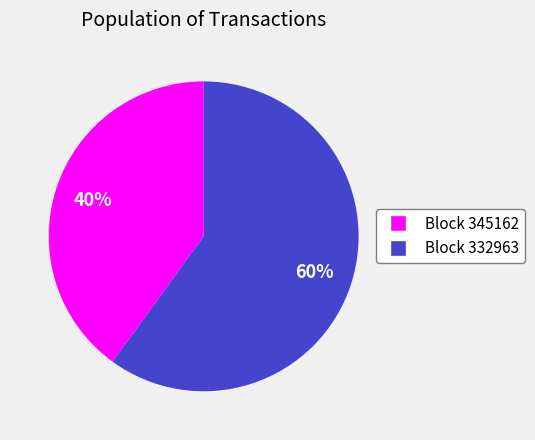

To the nearest percent, what is the difference between the largest and smallest slice percentages?

20%